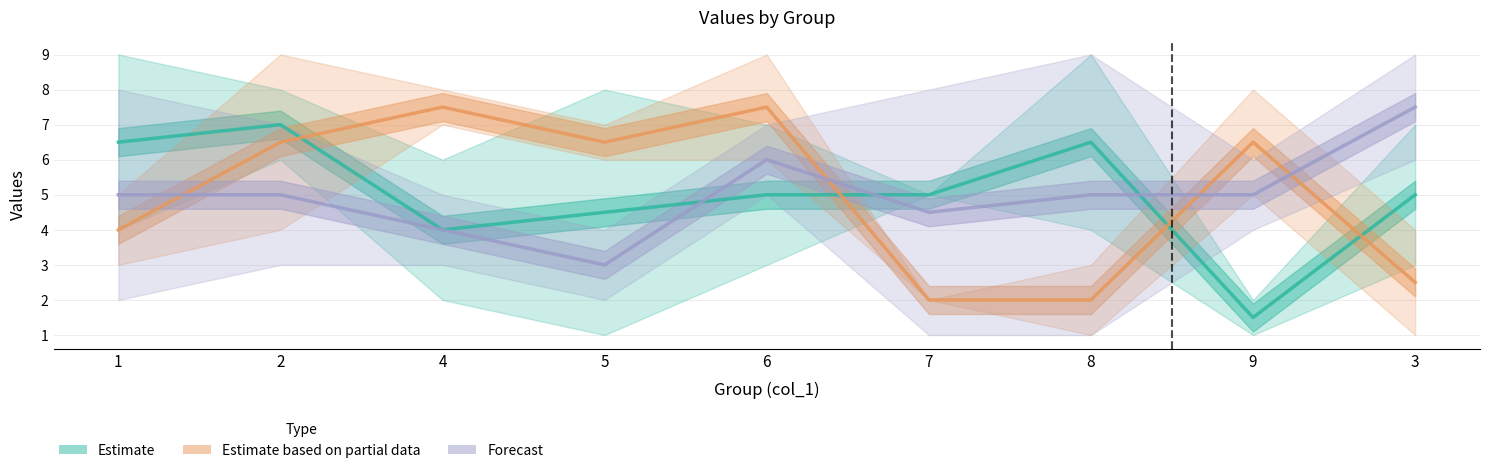

Does the chart have visible grid lines?

Yes